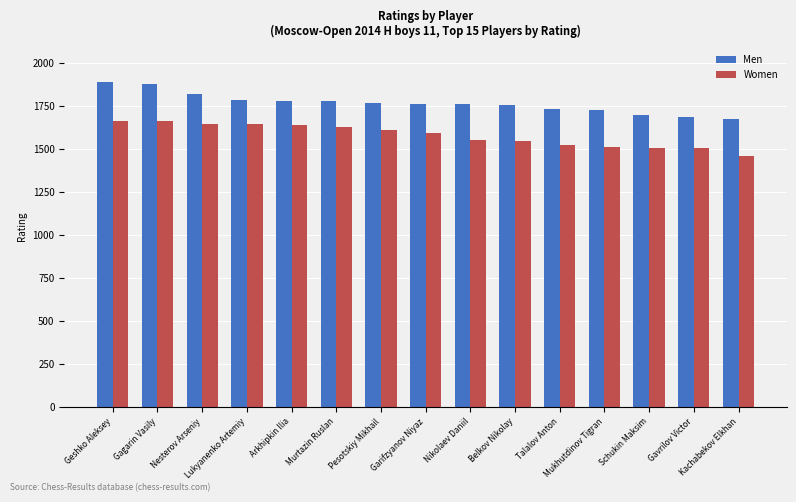

Rank the series by their maximum value, from lowest to highest.

Women, Men